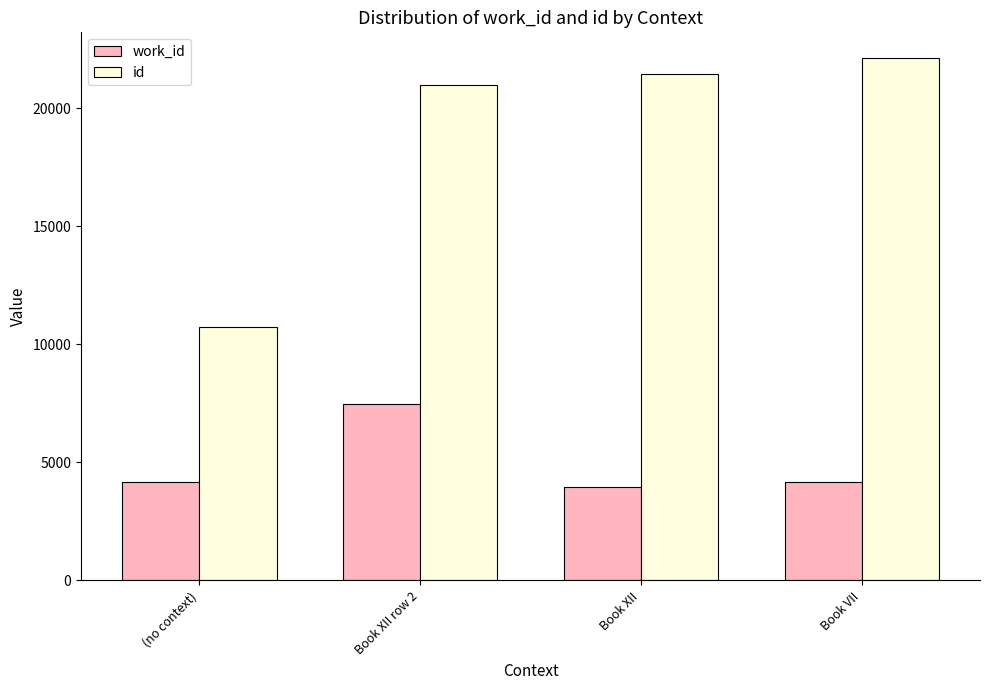

Which series has the largest range (max minus min)?

id